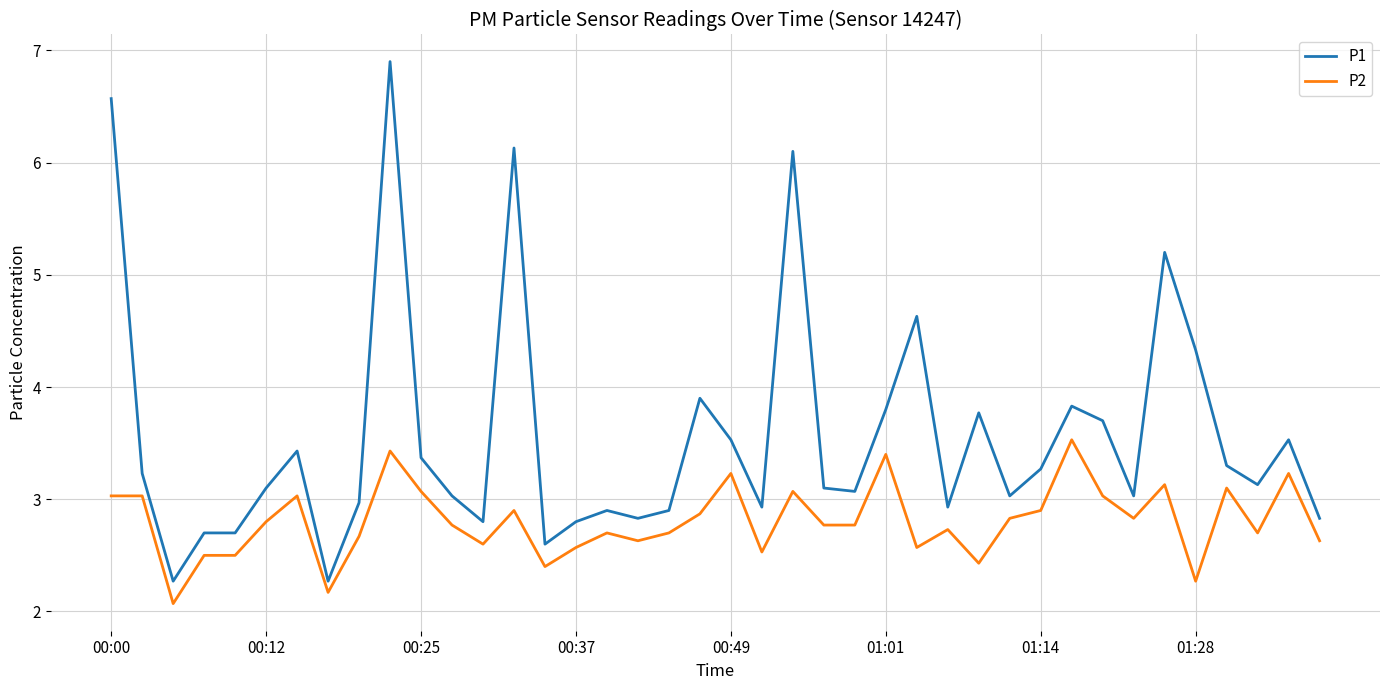

Reading left to right, list all the values displayed in this chart.

P1: 6.6	3.2	2.3	2.7	2.7	3.1	3.4	2.3	3.0	6.9	3.4	3.0	2.8	6.1	2.6	2.8	2.9	2.8	2.9	3.9	3.5	2.9	6.1	3.1	3.1	3.8	4.6	2.9	3.8	3.0	3.3	3.8	3.7	3.0	5.2	4.3	3.3	3.1	3.5	2.8
P2: 3.0	3.0	2.1	2.5	2.5	2.8	3.0	2.2	2.7	3.4	3.1	2.8	2.6	2.9	2.4	2.6	2.7	2.6	2.7	2.9	3.2	2.5	3.1	2.8	2.8	3.4	2.6	2.7	2.4	2.8	2.9	3.5	3.0	2.8	3.1	2.3	3.1	2.7	3.2	2.6